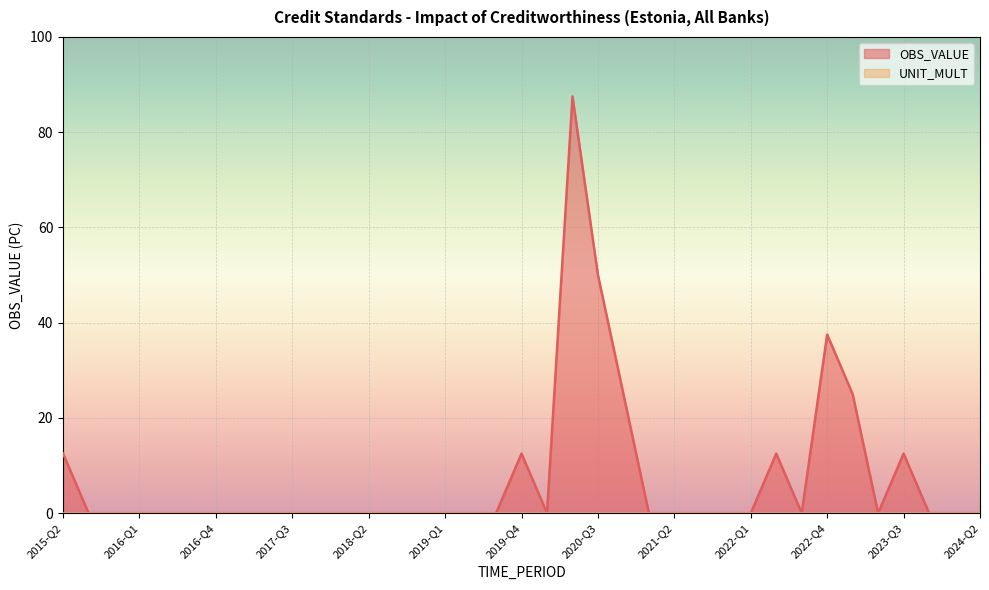

What is the label of the 26th point from the left?

2021-Q3